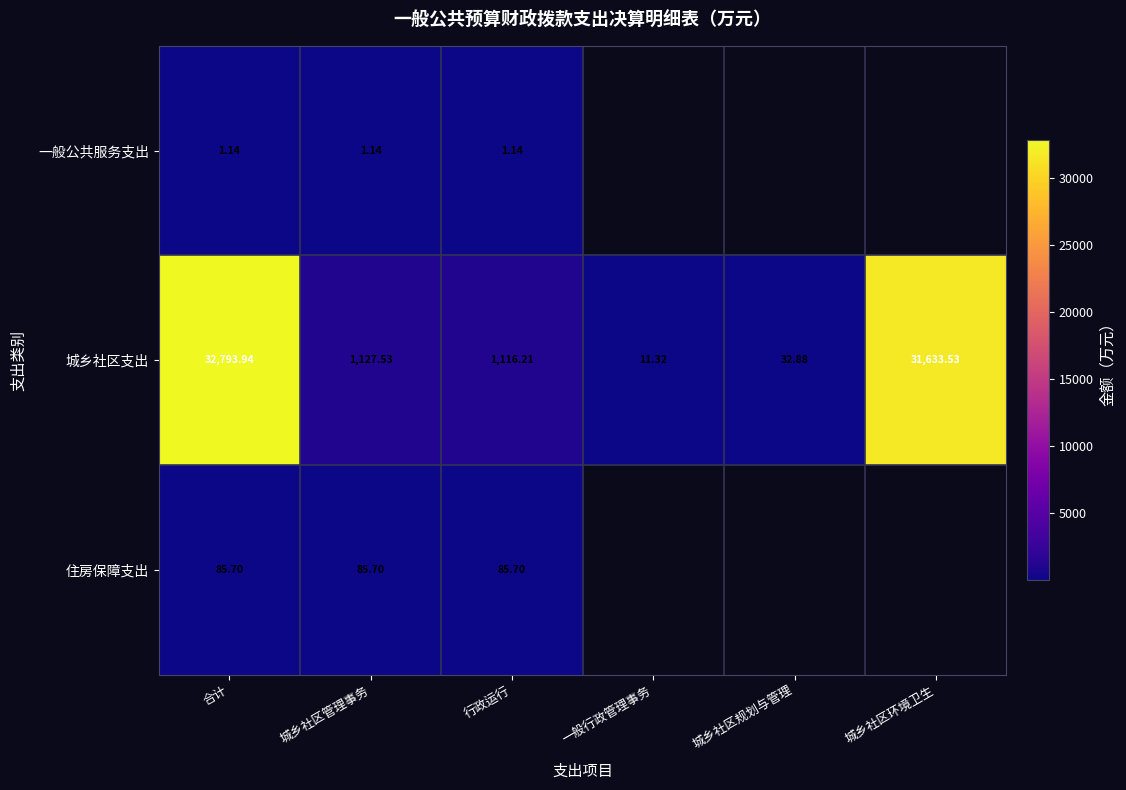

List the labels in order of 城乡社区支出 value, smallest first.

一般行政管理事务, 城乡社区规划与管理, 行政运行, 城乡社区管理事务, 城乡社区环境卫生, 合计